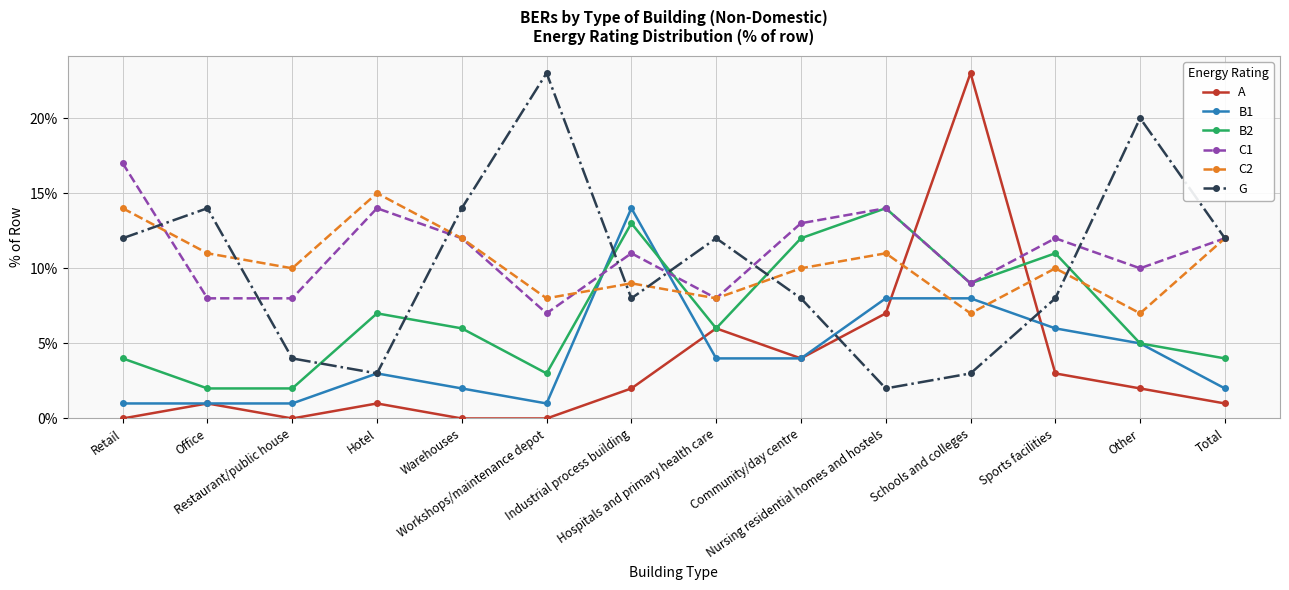

Which series has the widest spread of values?

A